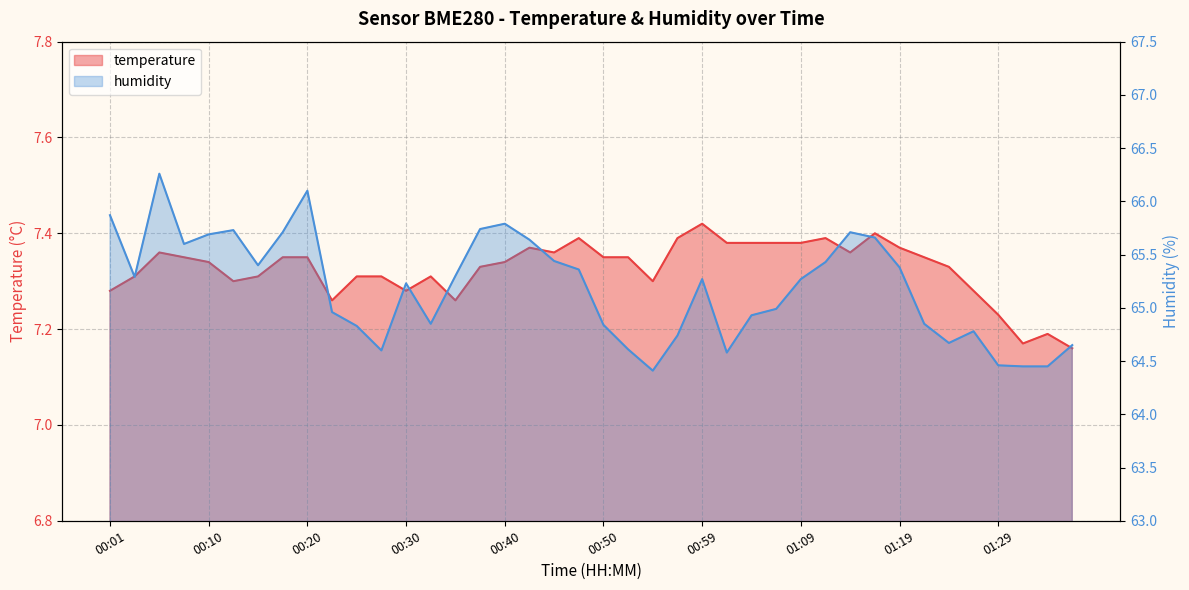

Which series changed the most between 00:23 and 00:57?

humidity